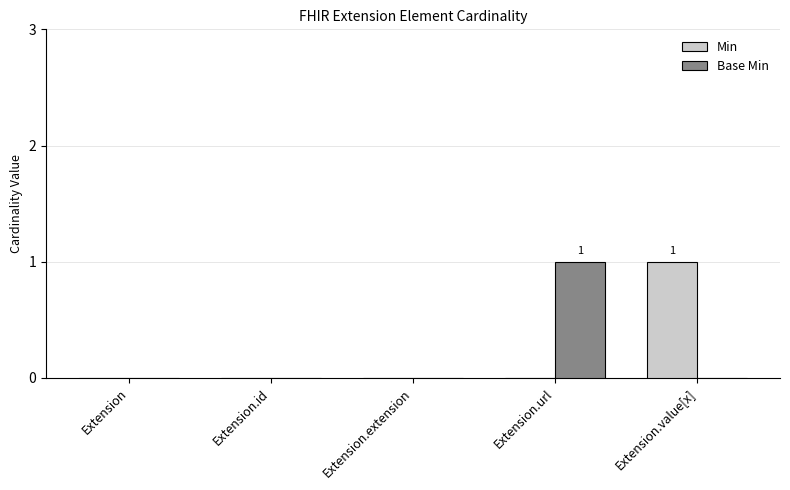

How many groups of bars are there?

5